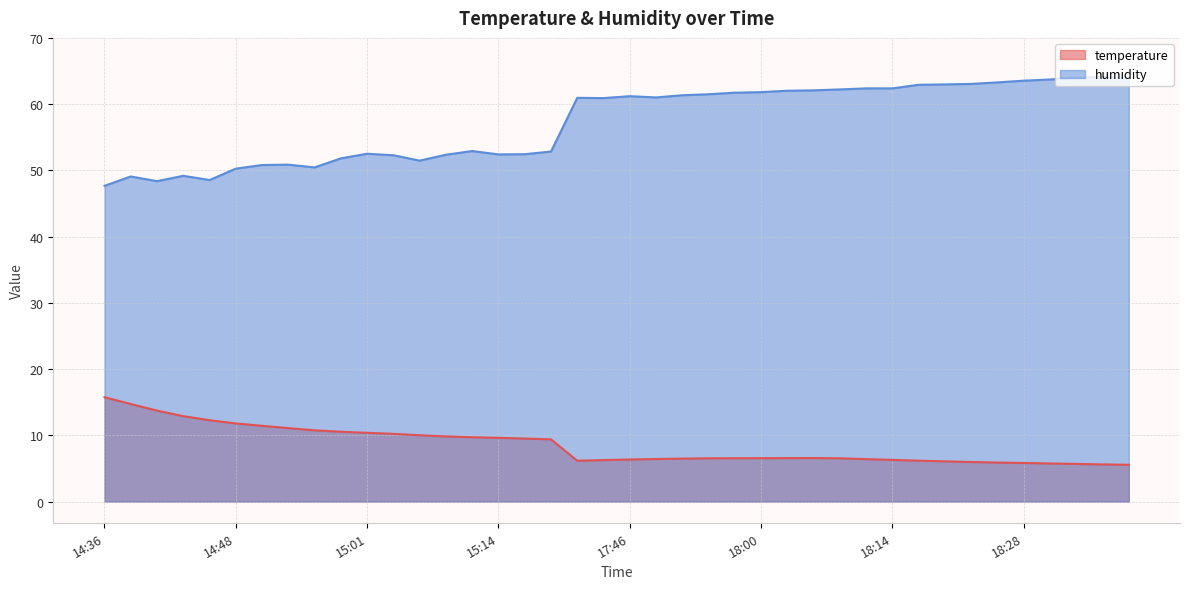

List the labels in order of humidity value, smallest first.

14:36, 14:41, 14:46, 14:38, 14:43, 14:48, 14:56, 14:51, 14:54, 15:07, 14:59, 15:04, 15:09, 15:14, 15:17, 15:01, 15:20, 15:12, 17:44, 17:41, 17:49, 17:46, 17:52, 17:54, 17:57, 18:00, 18:03, 18:06, 18:08, 18:11, 18:14, 18:17, 18:19, 18:22, 18:25, 18:28, 18:30, 18:33, 18:39, 18:36